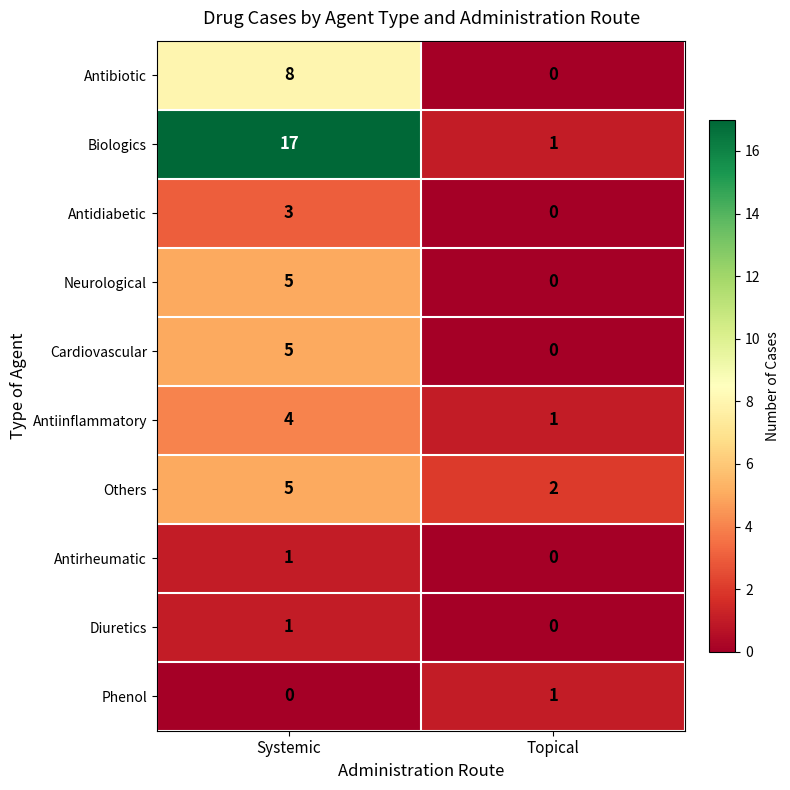

Count the number of categories in the chart.

2